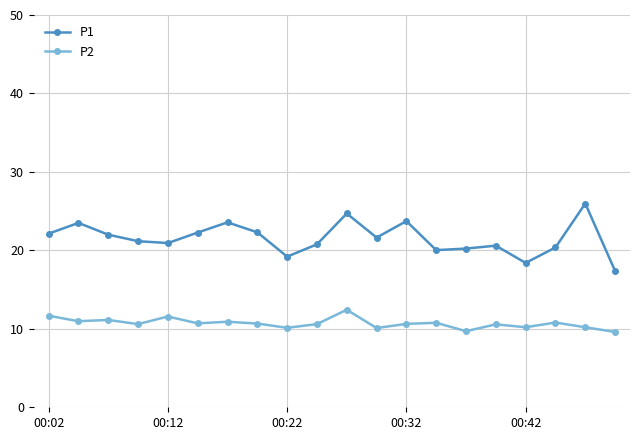

True or false: P2 and P1 intersect in this chart.

False